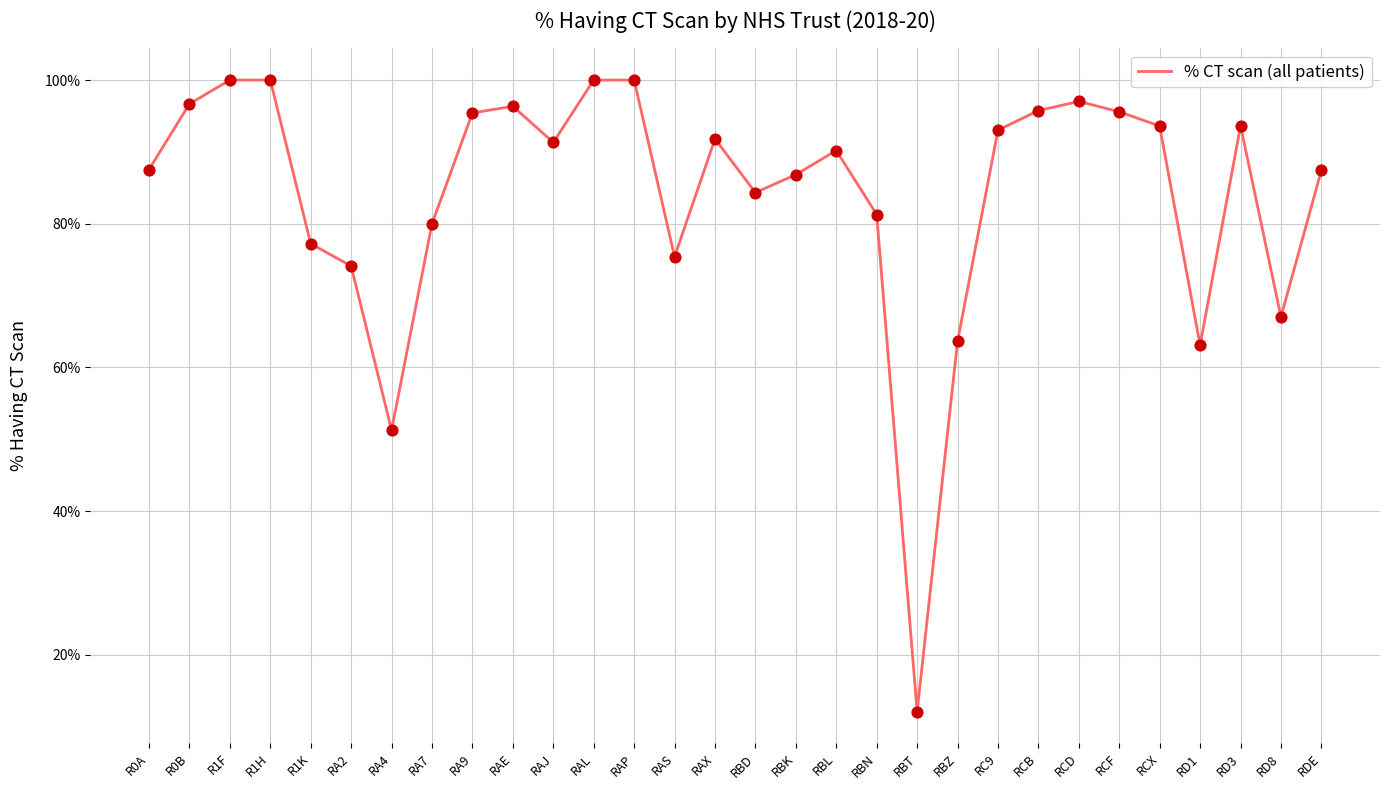

What is the change in value from R0A to RAP?

+0.1